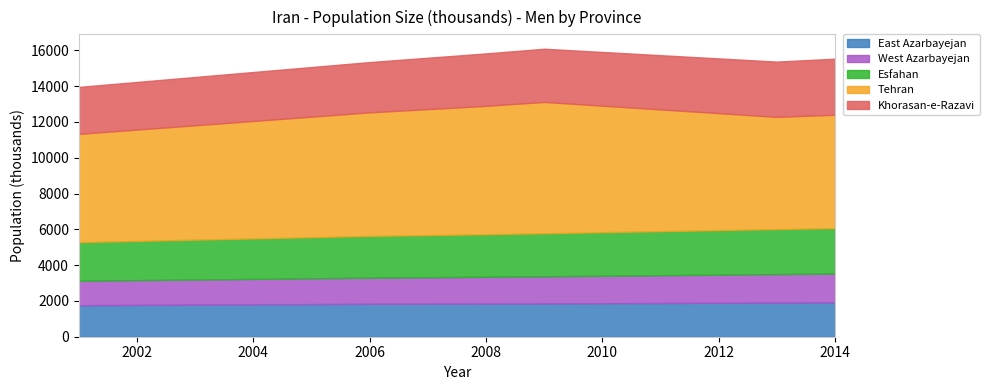

In Tehran, how many points are lower than both neighbors (excluding endpoints)?

1